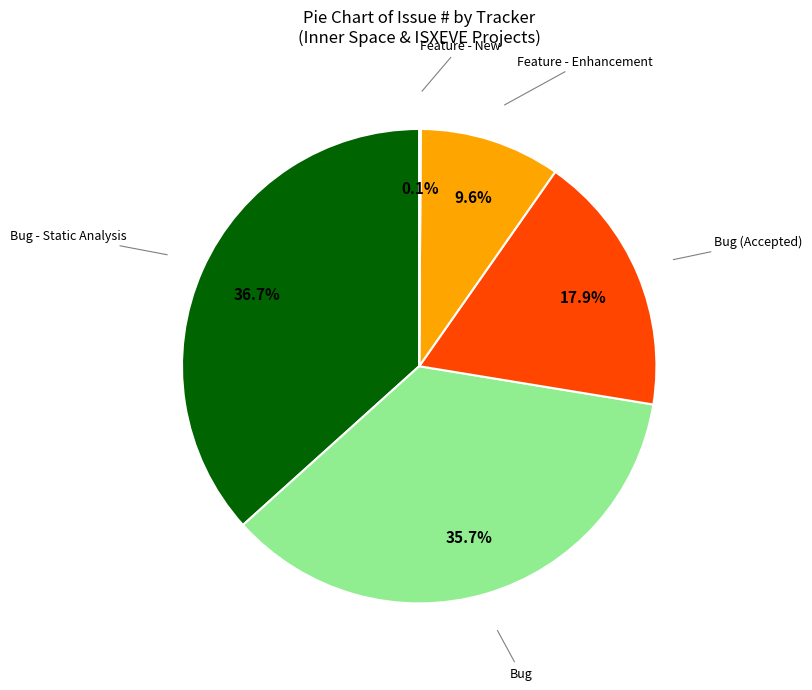

Between Feature - Enhancement and Bug - Static Analysis, which is larger?

Bug - Static Analysis